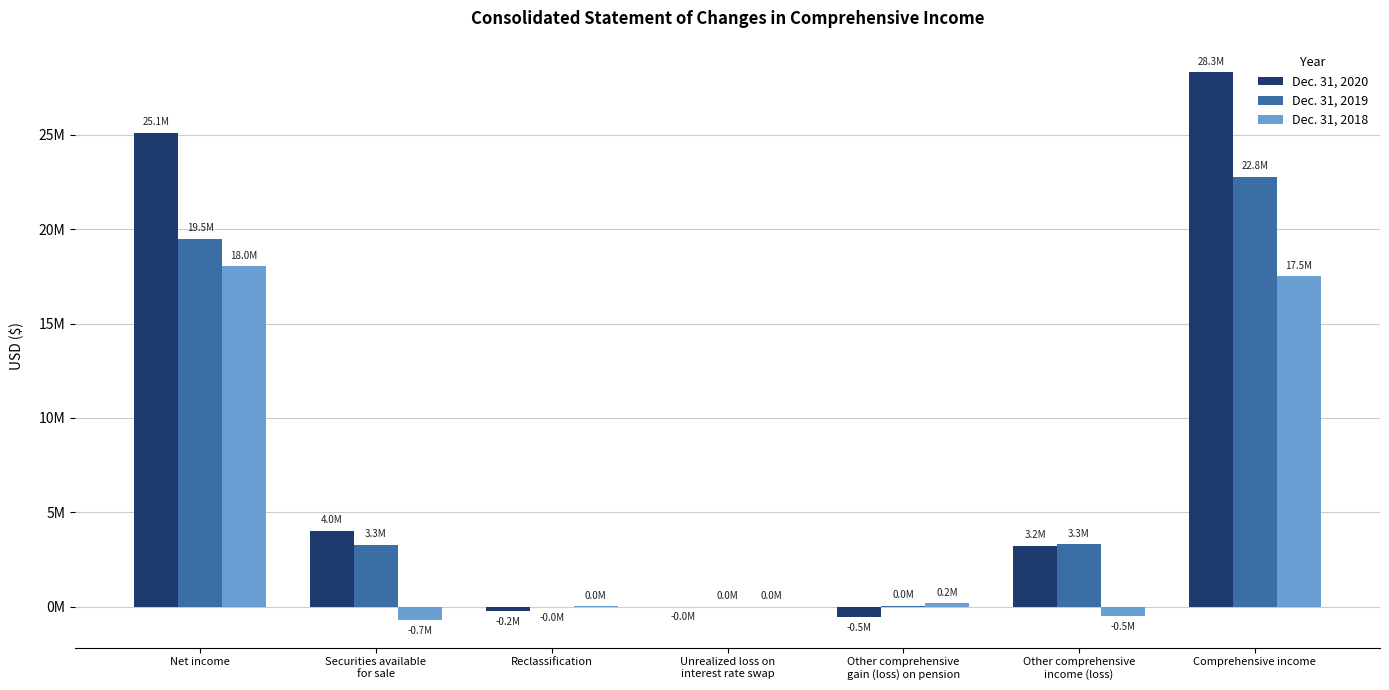

Are the bars grouped side by side (vs. stacked)?

Yes